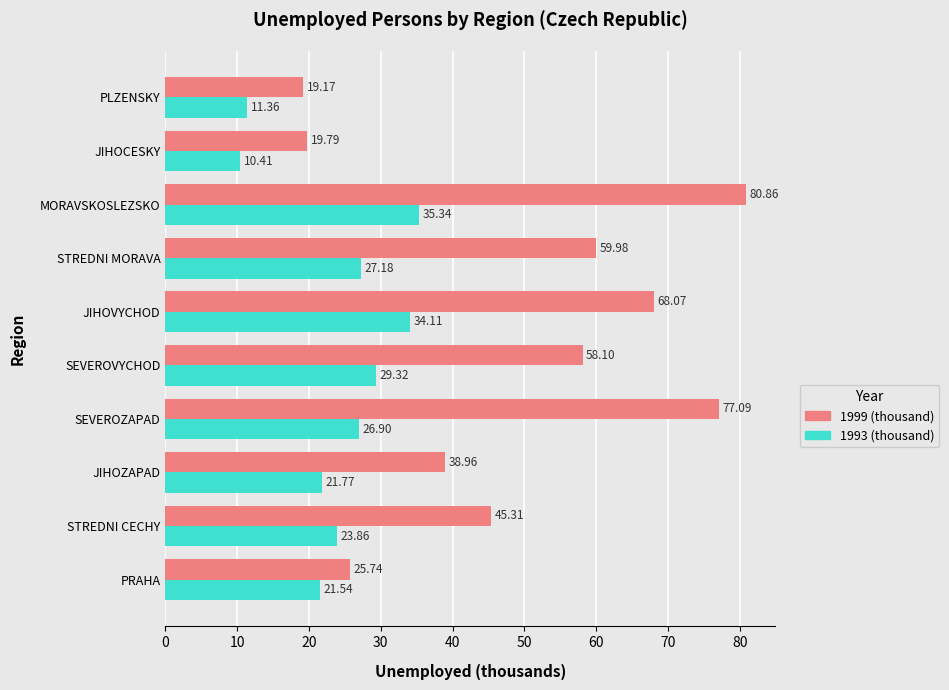

What are all the series names shown in the legend?

1999 (thousand), 1993 (thousand)